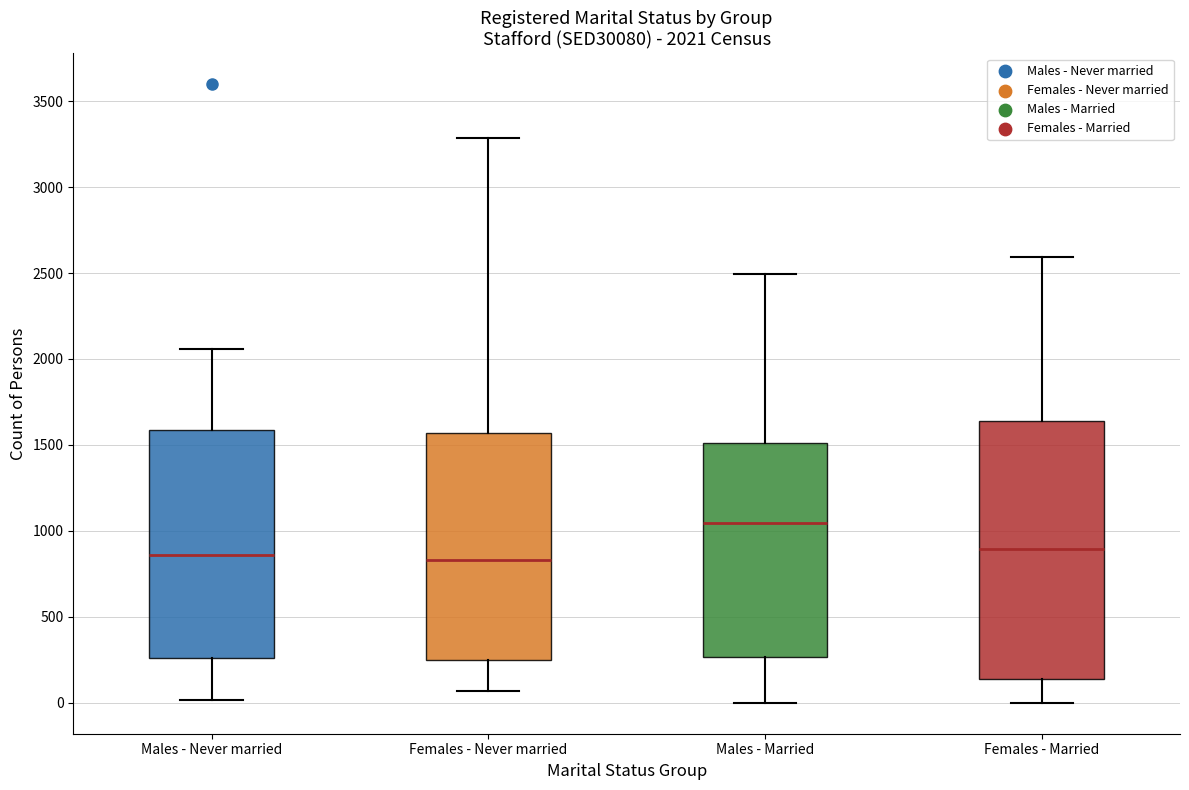

Comparing the boxes themselves (not the whiskers), which one is the tallest?

Females - Married